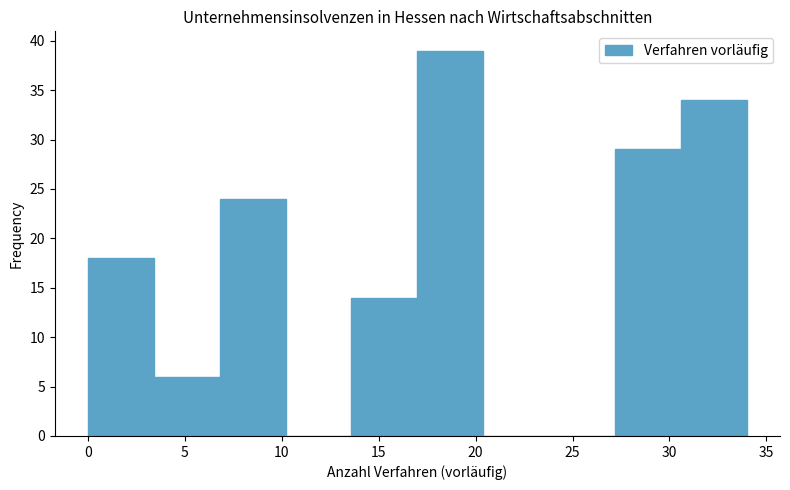

Reading left to right, transcribe this chart: for each bar, give the range it covers on the x-axis and its height. Neither the bar edges nor the heights are printed on the chart, so give them approximately, as read against the axes.

0.0 to 3.4: 18
3.4 to 6.8: 6
6.8 to 10.2: 24
10.2 to 13.6: 0
13.6 to 17.0: 14
17.0 to 20.4: 39
20.4 to 23.8: 0
23.8 to 27.2: 0
27.2 to 30.6: 29
30.6 to 34.0: 34